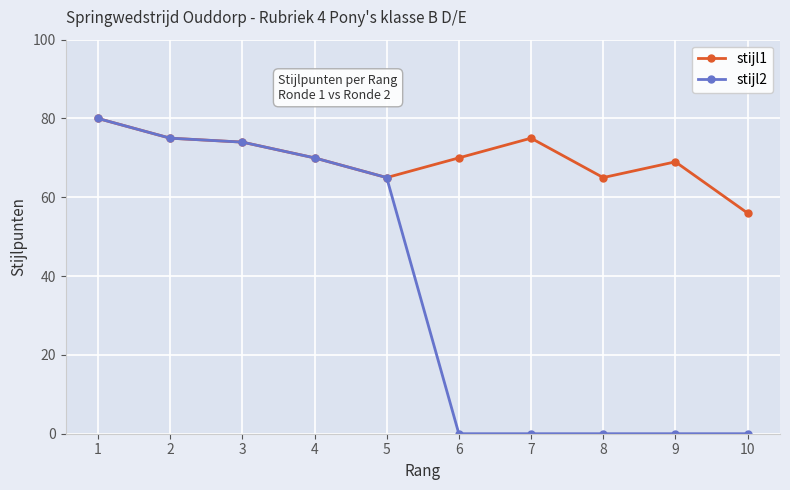

Rank the series by their average value, from lowest to highest.

stijl2, stijl1